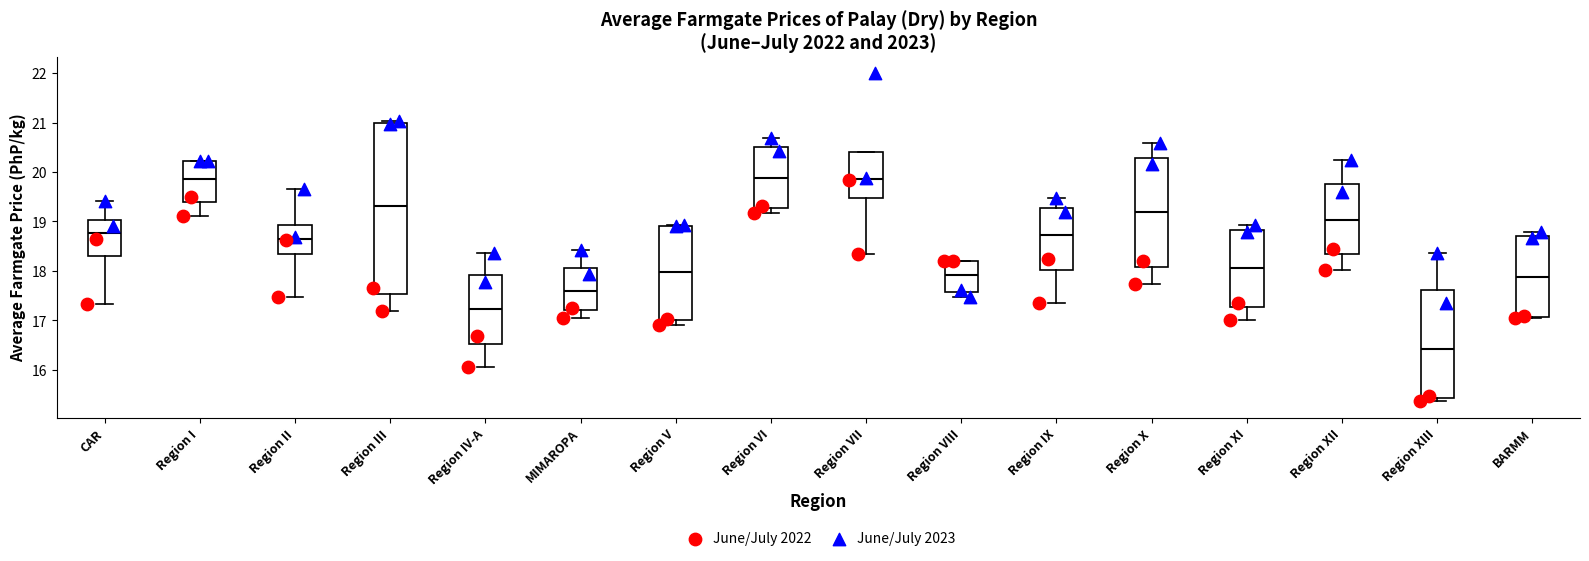

Which box is the tallest, from its lower edge to its upper edge?

Region III